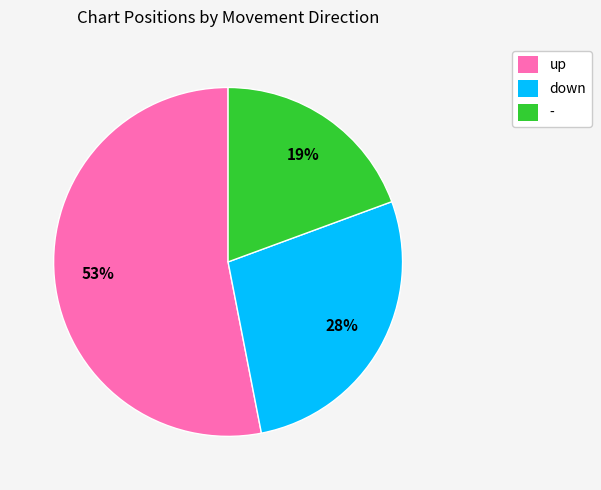

Count the number of slices in the pie.

3